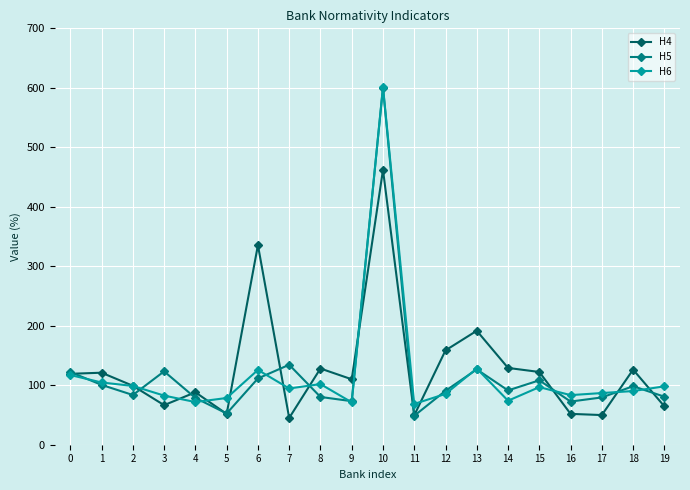

Between 15 and 16, which series saw the biggest shift?

H4